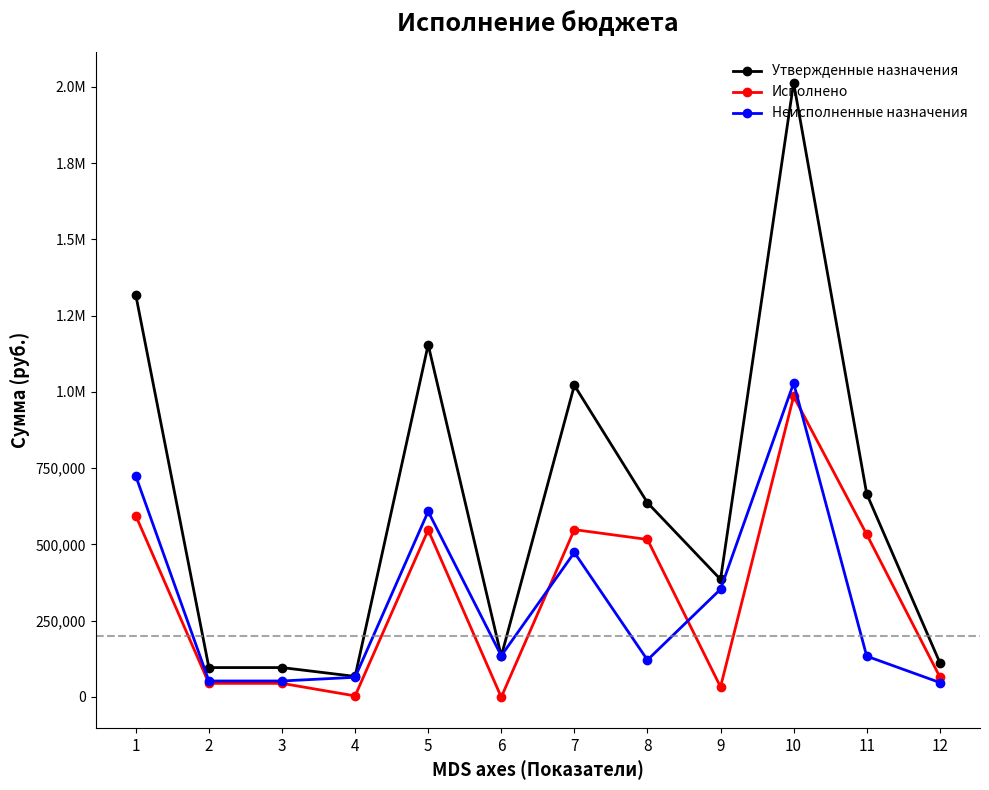

Does the chart have visible grid lines?

No